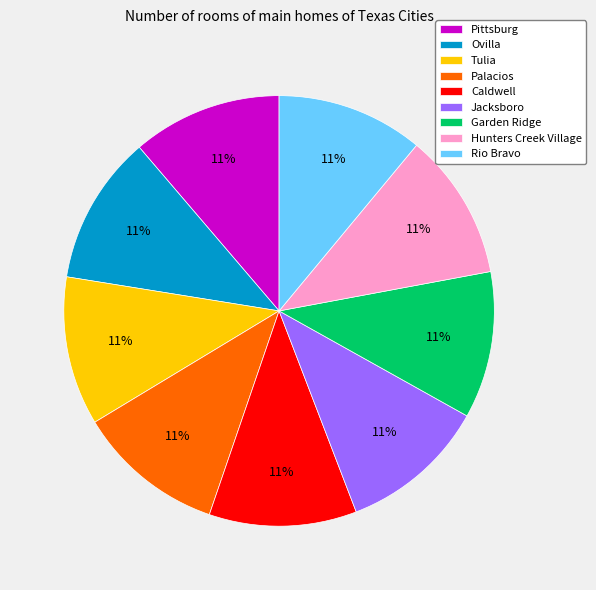

Does Rio Bravo account for over 50% of the chart?

No